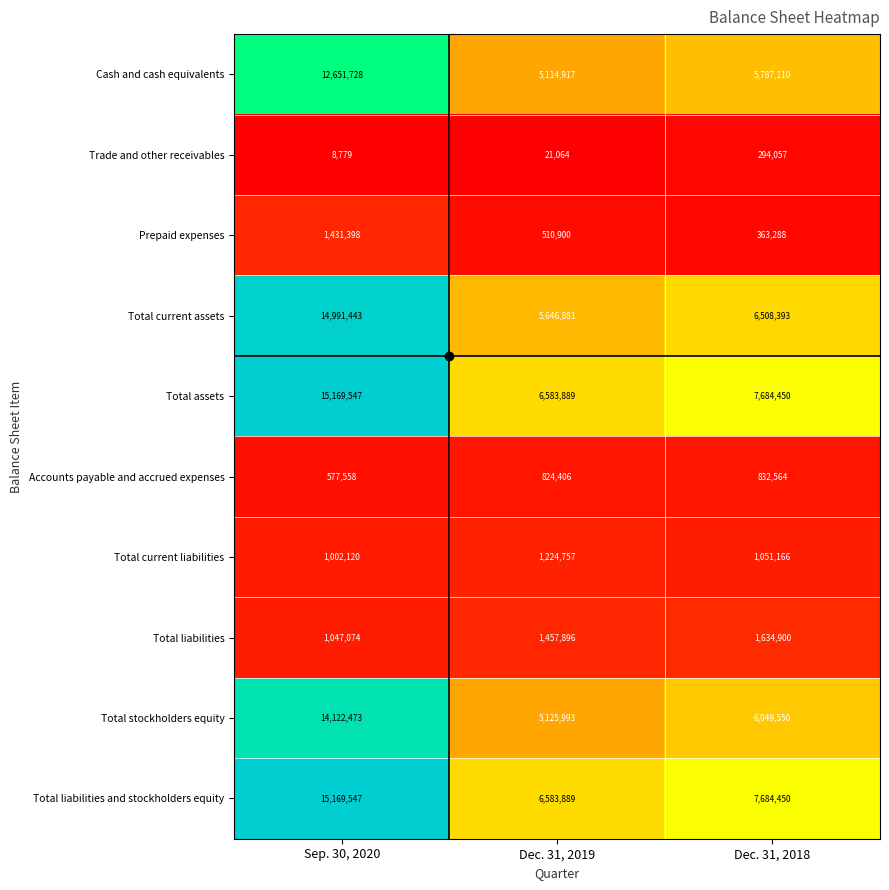

What is the maximum value shown in the chart?

15169547